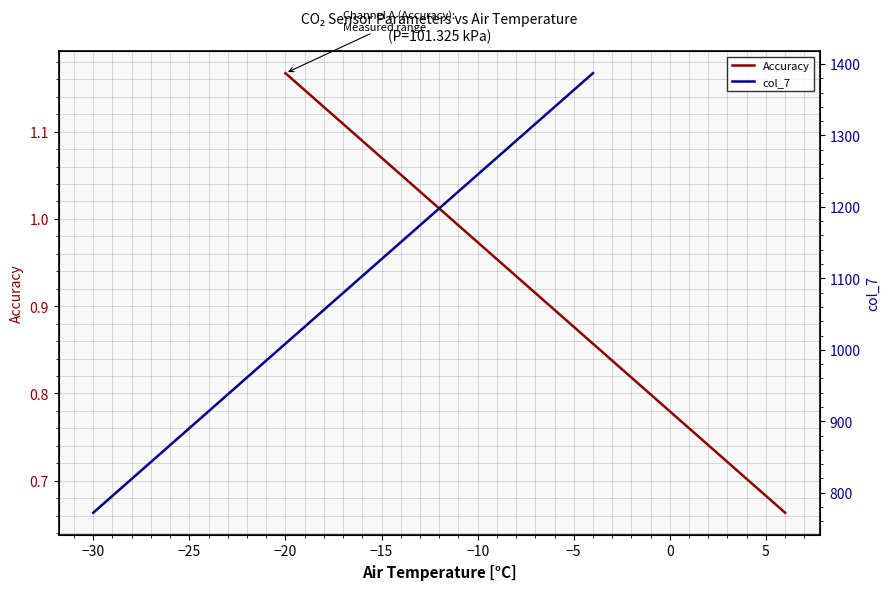

What are all the series names shown in the legend?

Accuracy, col_7